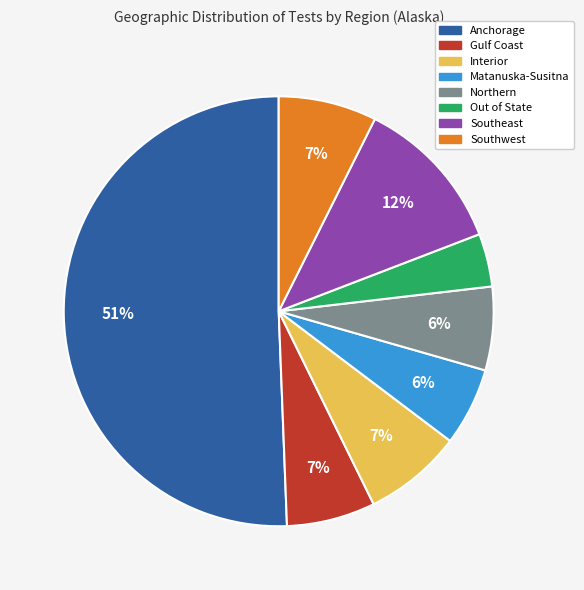

How many slices are in this pie chart?

8